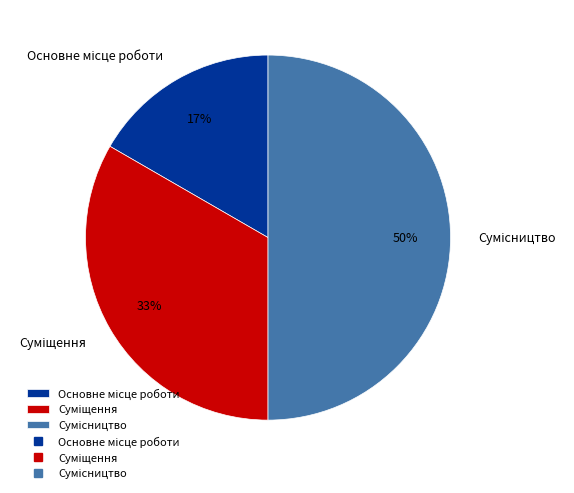

To the nearest percent, what is the difference between the largest and smallest slice percentages?

33%